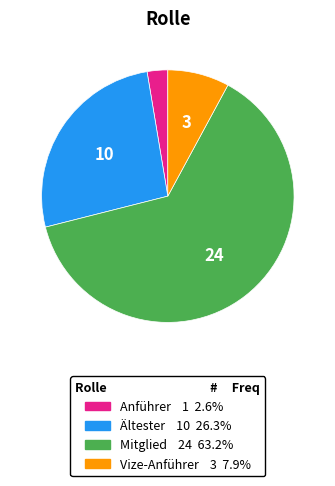

Which has a higher value, Ältester or Mitglied?

Mitglied